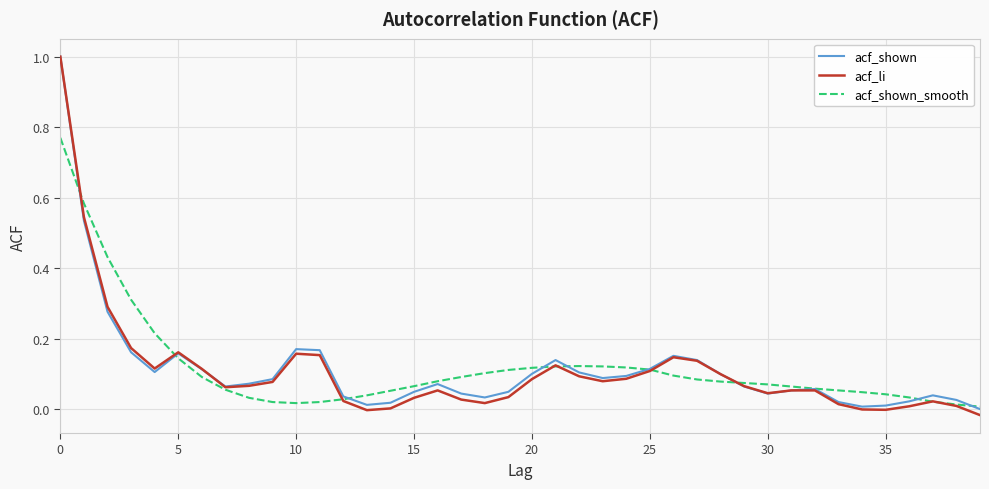

Which series has the widest spread of values?

acf_li